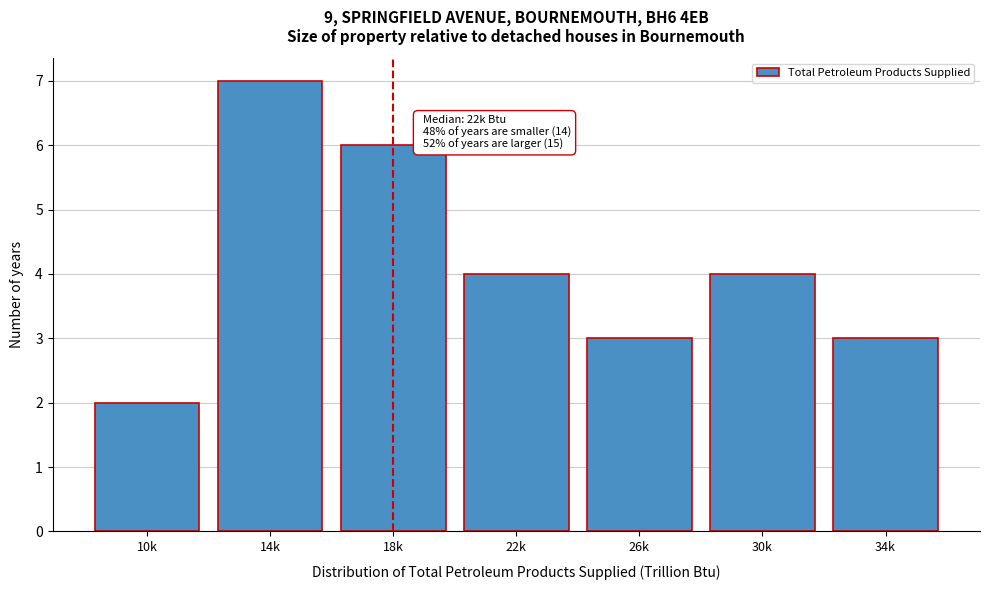

Reading left to right, transcribe all the data shown in this chart.

10k=2	14k=7	18k=6	22k=4	26k=3	30k=4	34k=3